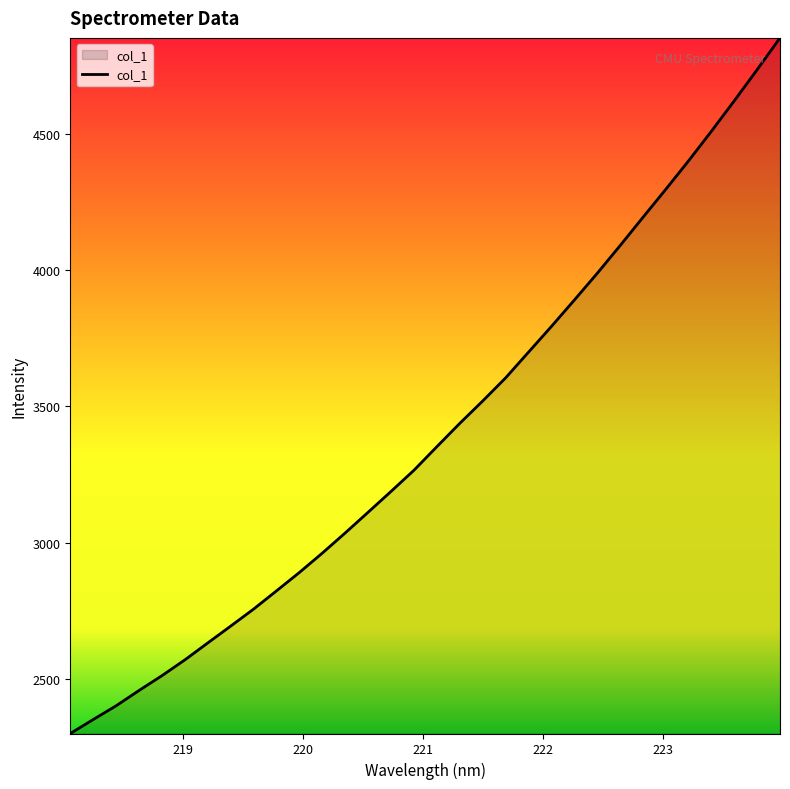

What is the difference between the maximum and minimum values?

2552.8